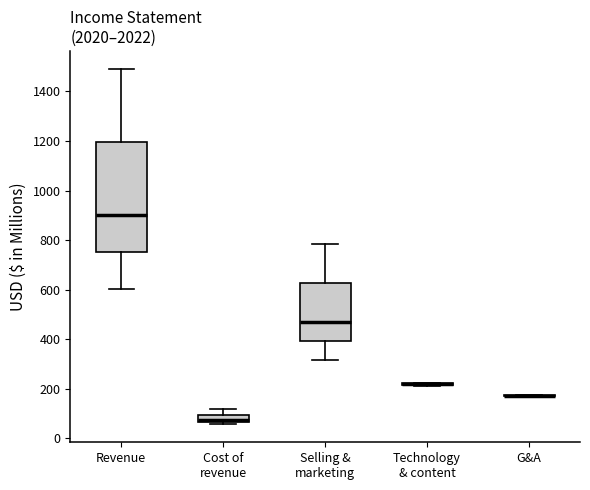

Reading left to right, transcribe this box plot: for each box, give where its median line is, the range the box spans, and where its two whiskers end, as read against the y-axis. The values are not printed on the chart, so give them approximately, as read against the axis.

Revenue: median 900, box 760 to 1200, whiskers 600 to 1500
Cost of revenue: median 80, box 60 to 100, whiskers 60 (just below the box's lower edge) to 120
Selling & marketing: median 460, box 400 to 620, whiskers 320 to 780
Technology & content: box collapsed to a line at 220, whiskers 220 to 220
G&A: box collapsed to a line at 180, whiskers 160 to 180